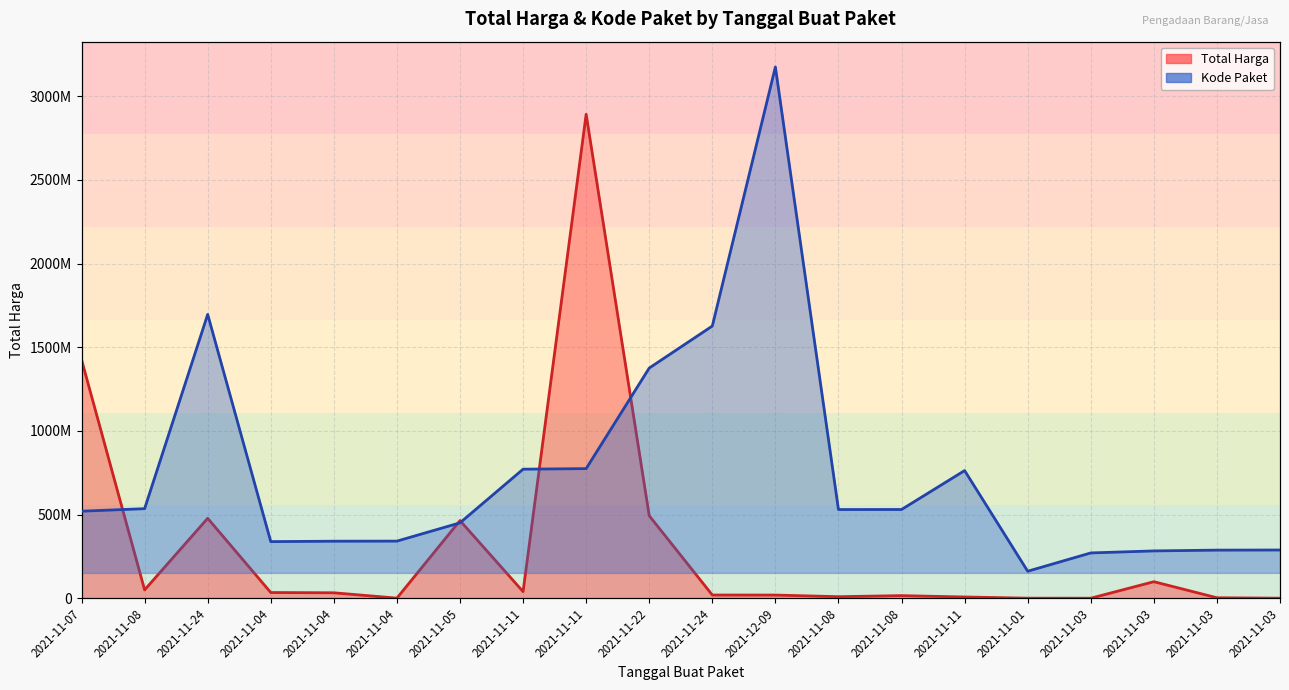

What is the value of the Kode Paket point at the 10th from the left?

1171020357.2